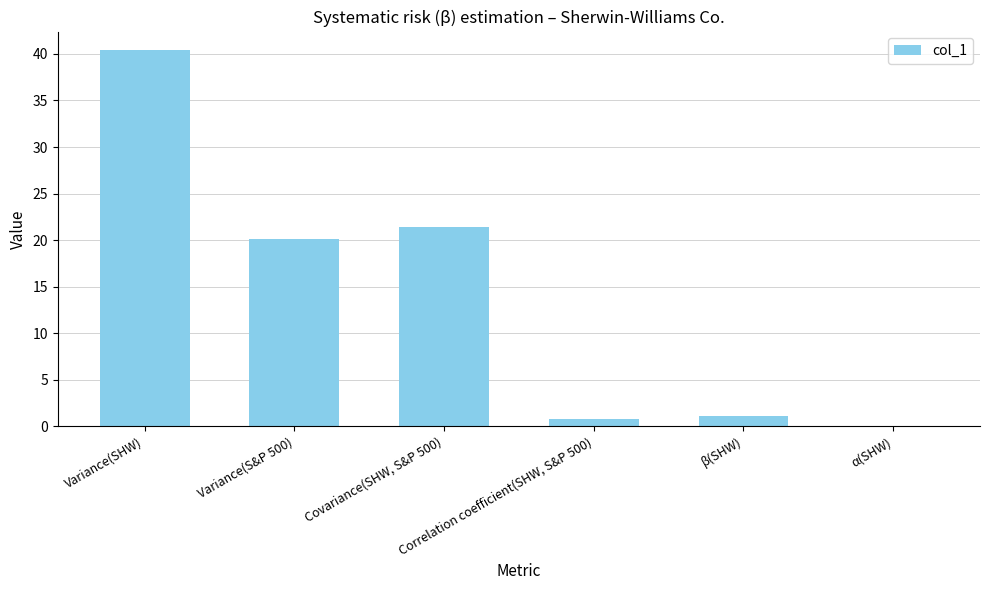

Is it true that the value at Covariance(SHW, S&P 500) is 5.9?

False